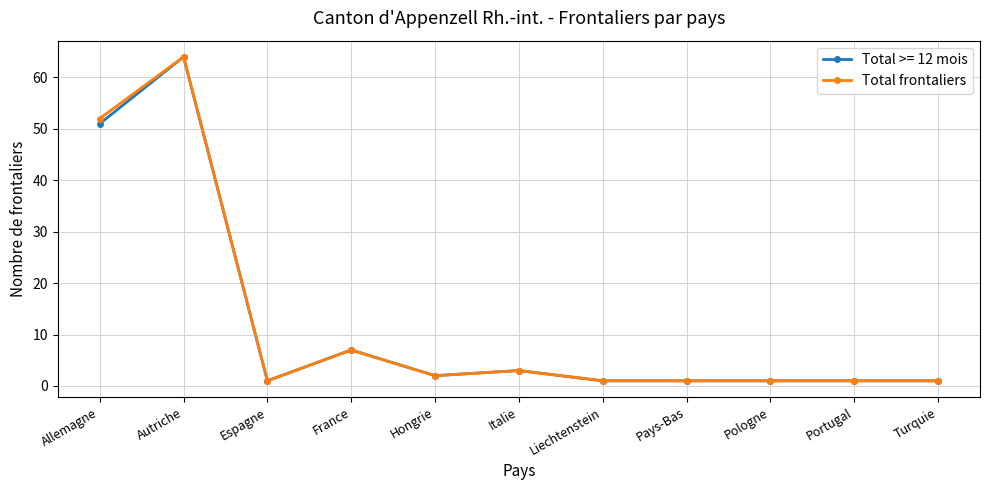

What position from the left is Italie?

6